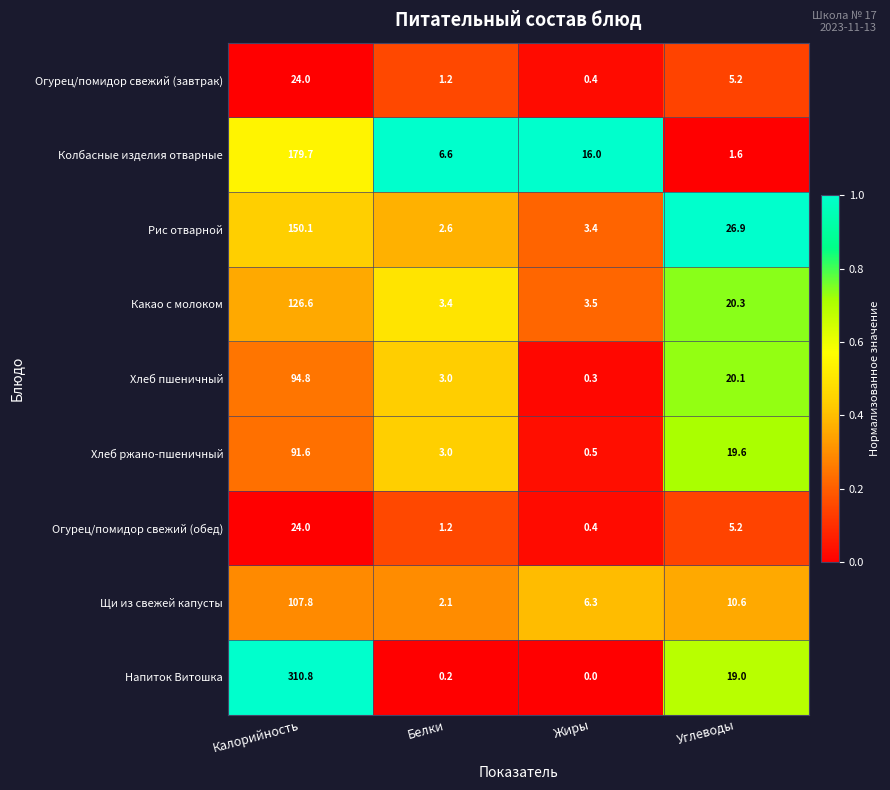

What is the sum of the Колбасные изделия отварные values at Калорийность and Углеводы?

181.3